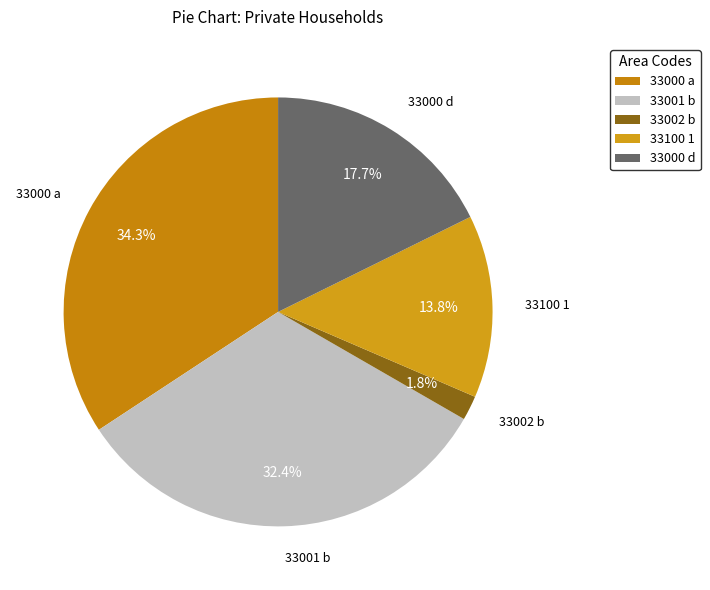

What is the largest slice in the pie chart?

33000 a